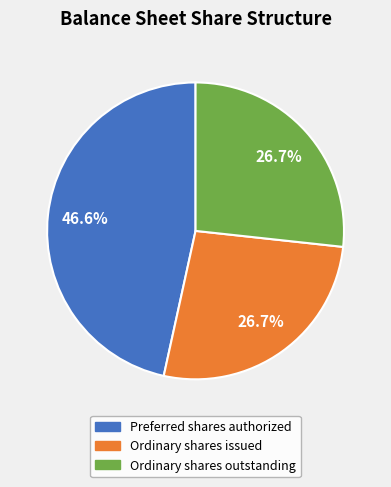

Does Preferred shares authorized account for over 50% of the chart?

No